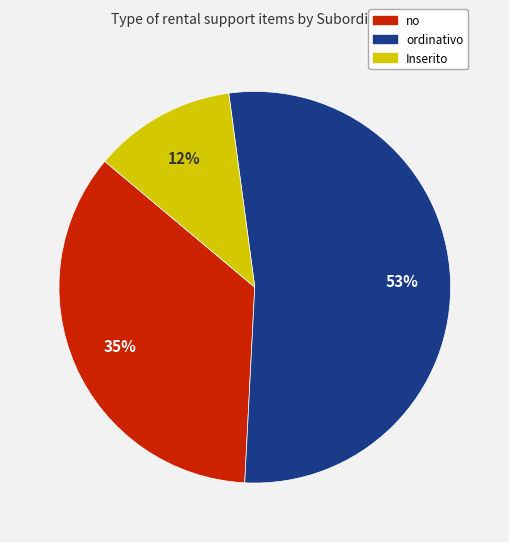

Which slice is the largest?

ordinativo